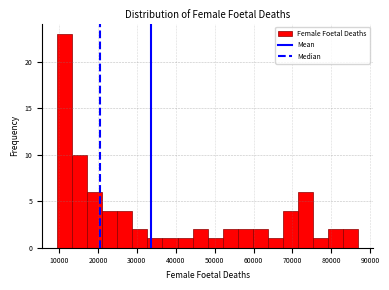

Read against the x-axis, roughly where is the centre of the tallest bar?

11000